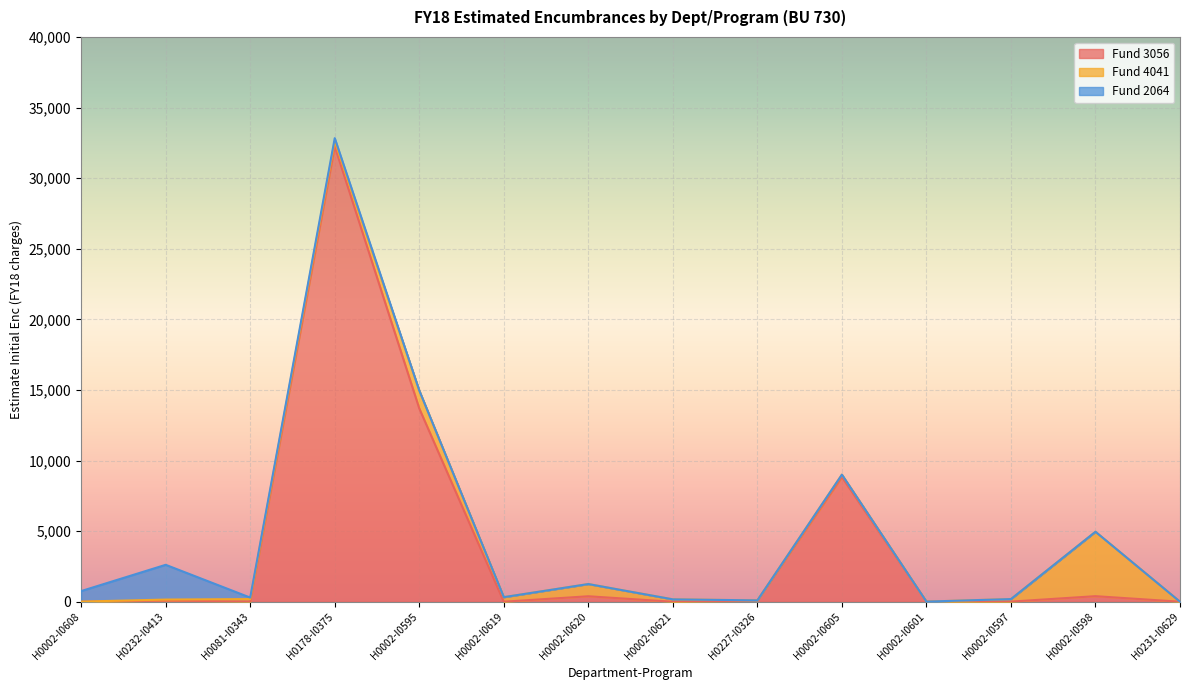

Which series ends up on top after the final intersection of Fund 3056 and Fund 4041?

Fund 3056